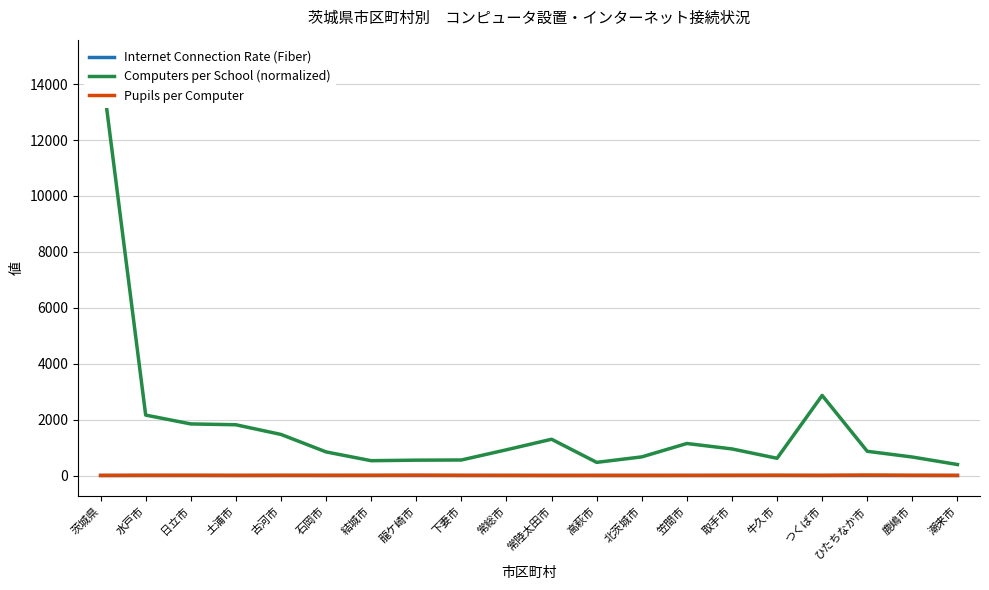

At which label is Internet Connection Rate (Fiber) closest to 0?

土浦市